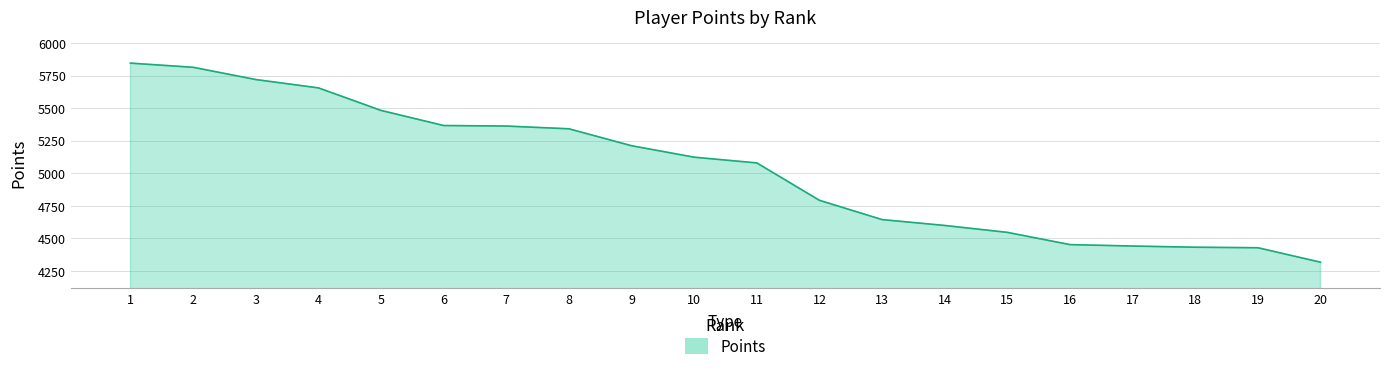

What is the approximate value at 15, to the nearest 50?

4550